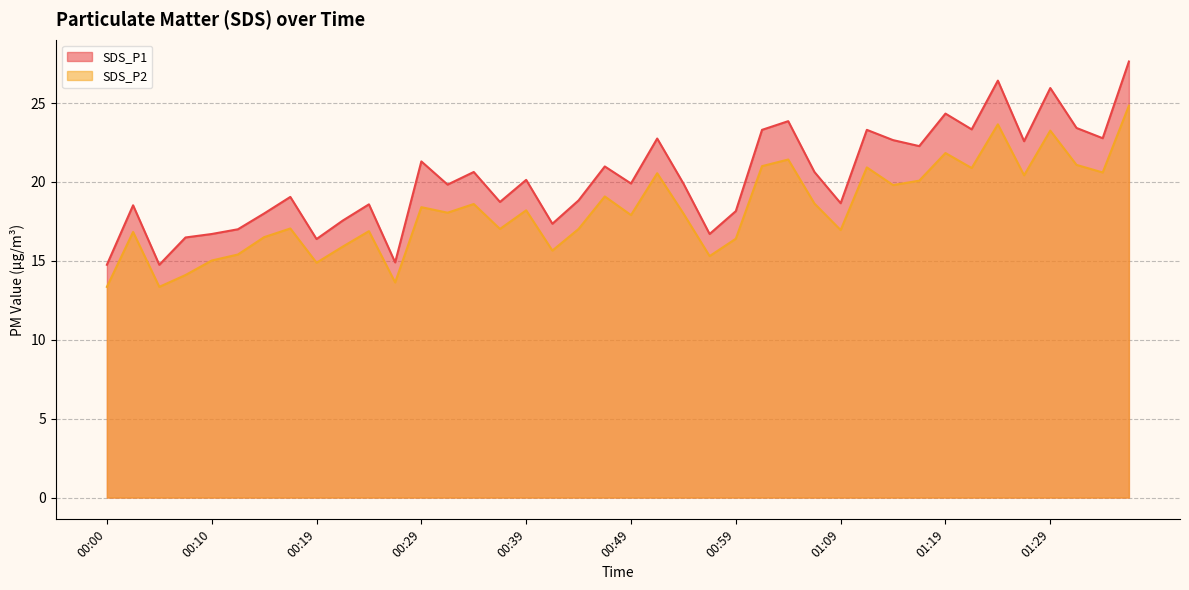

How many values in the SDS_P1 series are below 19?

17